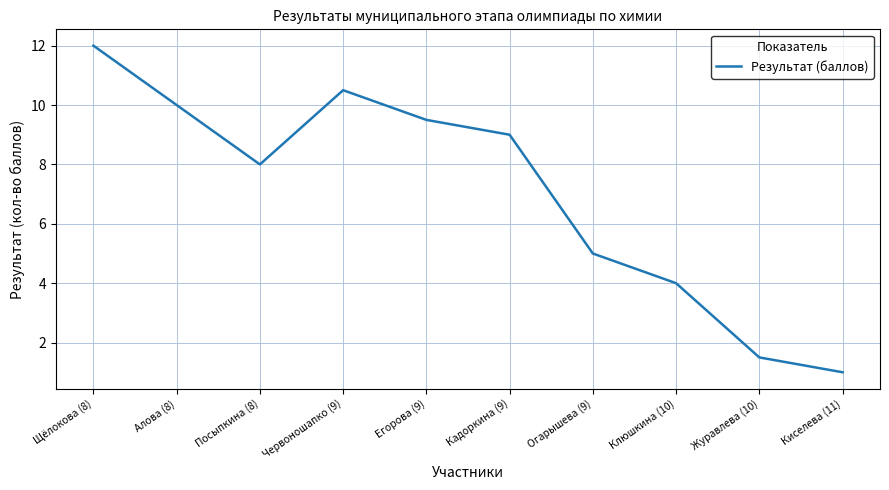

Where is the data nearest to the value 6?

Огарышева (9)